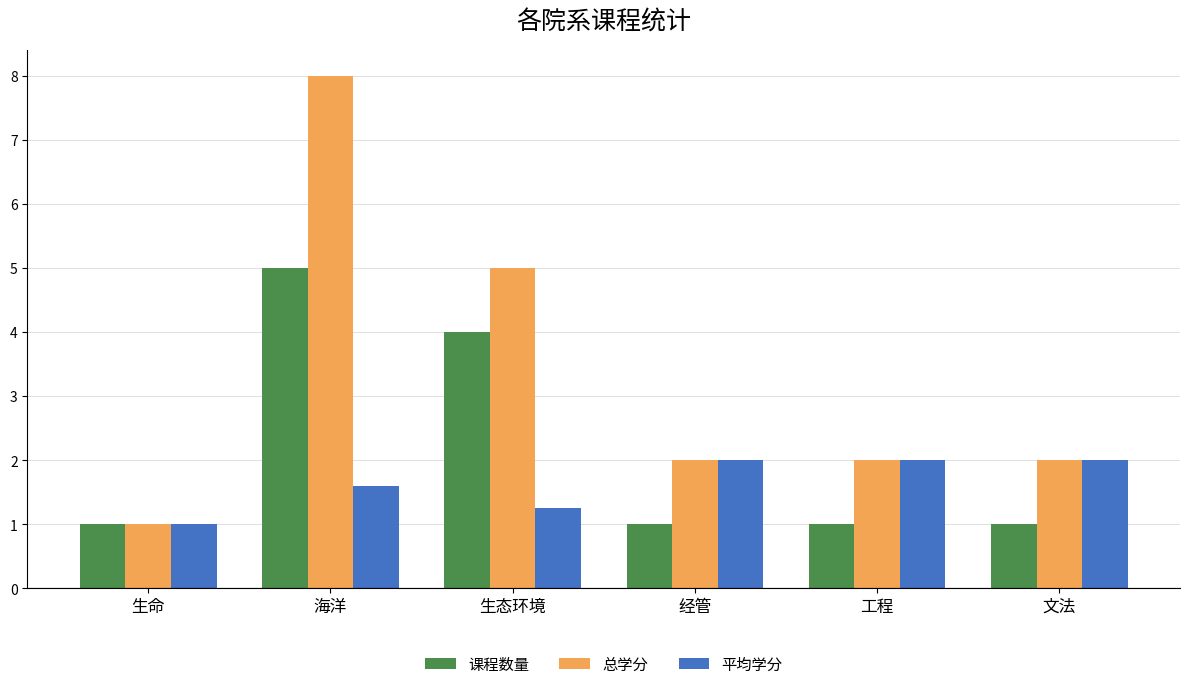

At which label is 总学分 closest to 4?

生态环境